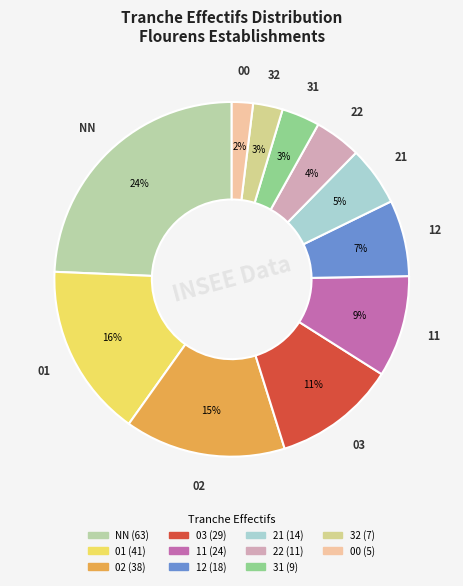

How many segments does this pie chart have?

11